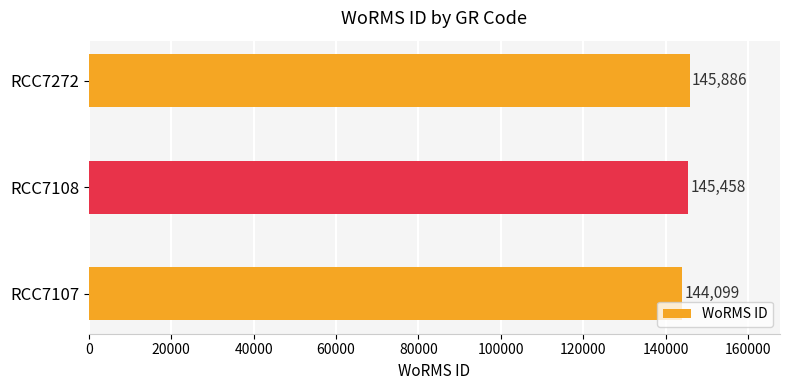

Count the number of data series in this chart.

1